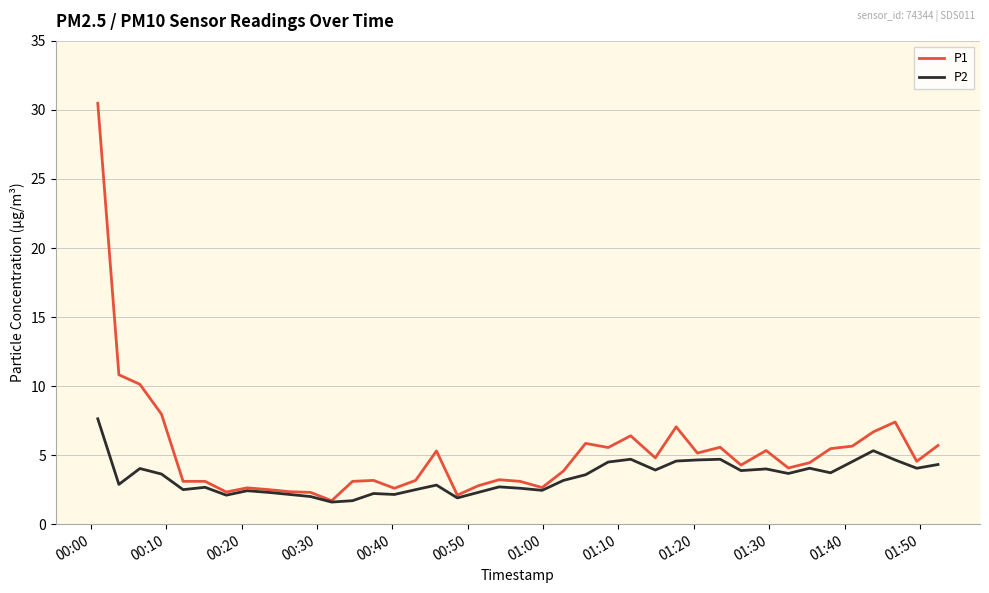

True or false: P1 has more than 0 points higher than both neighbors.

True